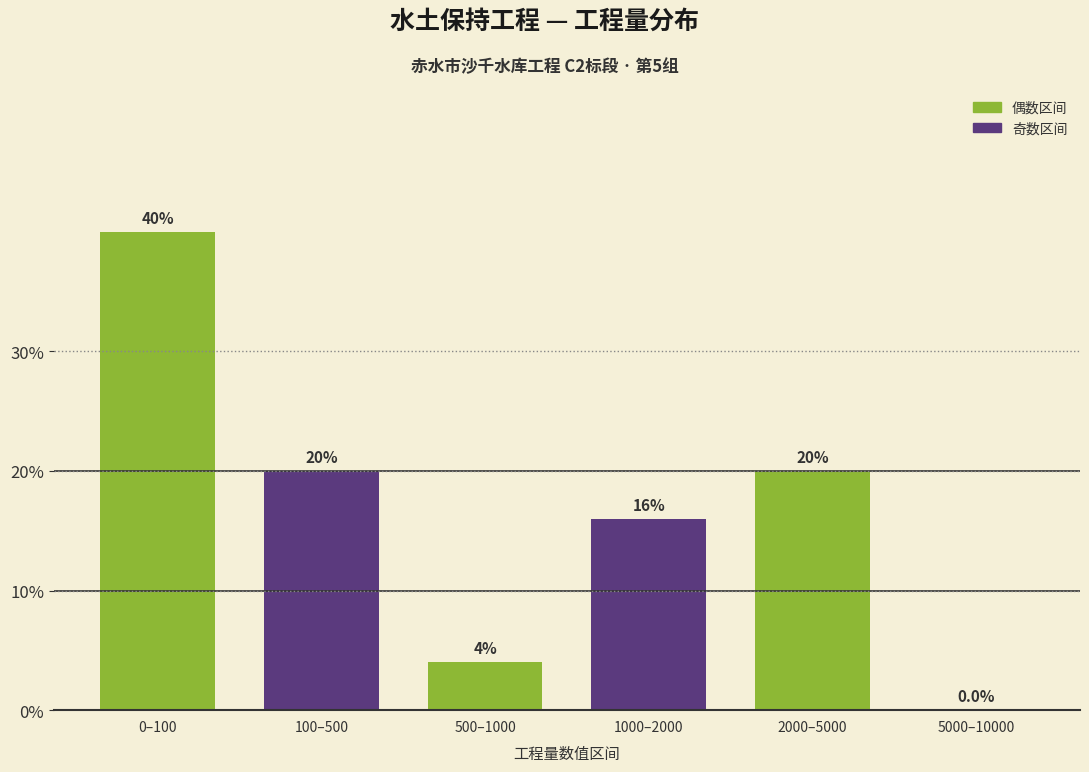

Are the bars horizontal?

No